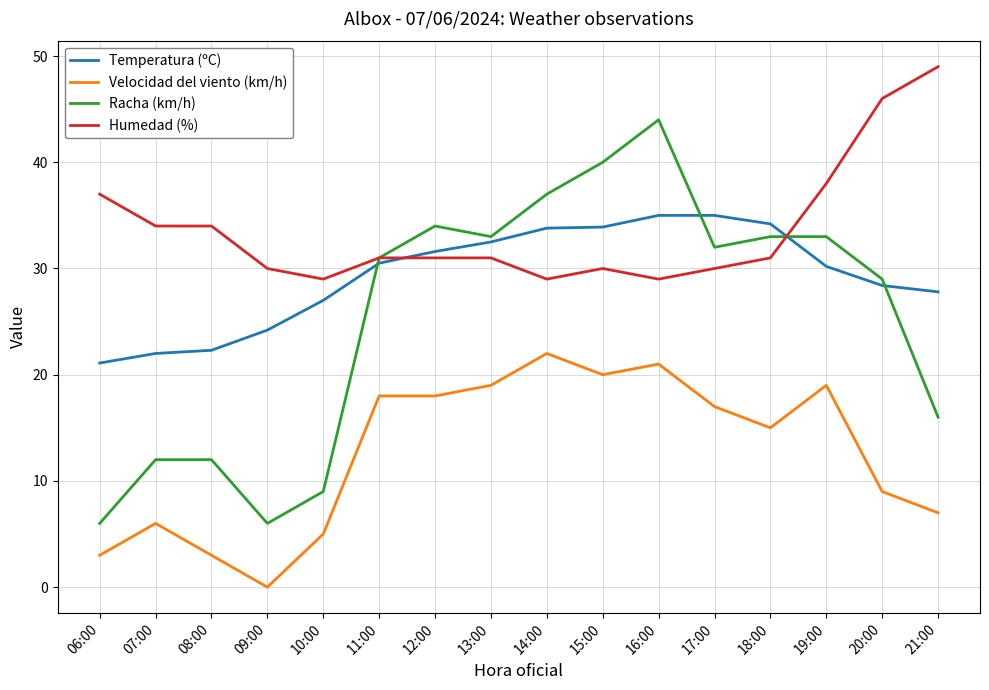

Is the value of Temperatura (ºC) at 17:00 greater than the value of Racha (km/h) at 15:00?

No